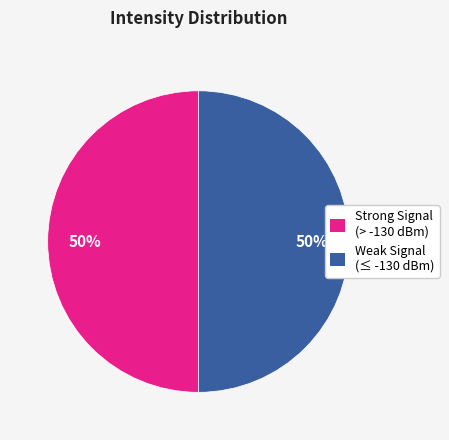

To the nearest percent, what is the average slice percentage?

50%